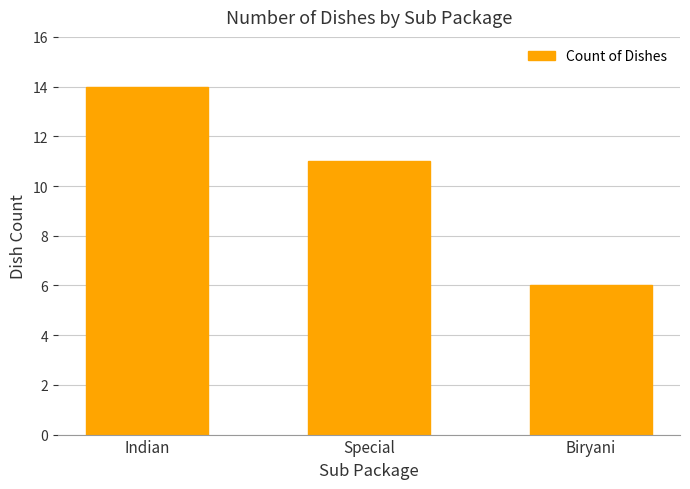

How many data points does each series have?

3